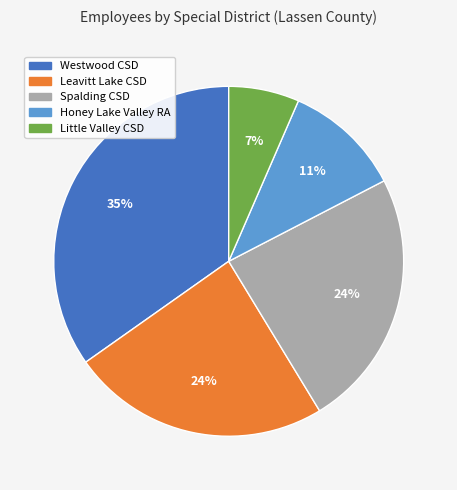

To the nearest percent, what is the average slice percentage?

20%